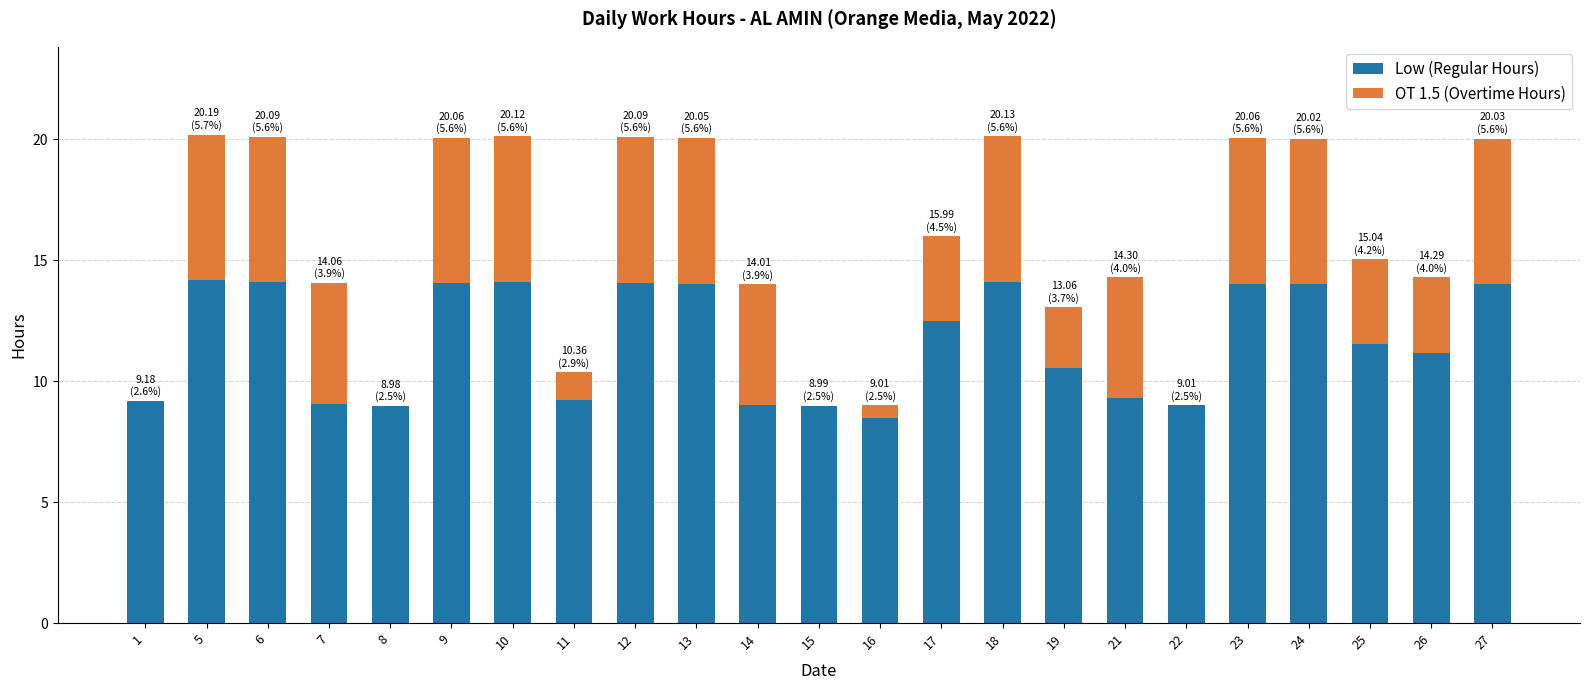

Is it true that Low (Regular Hours) equals 22.1 at 24?

False